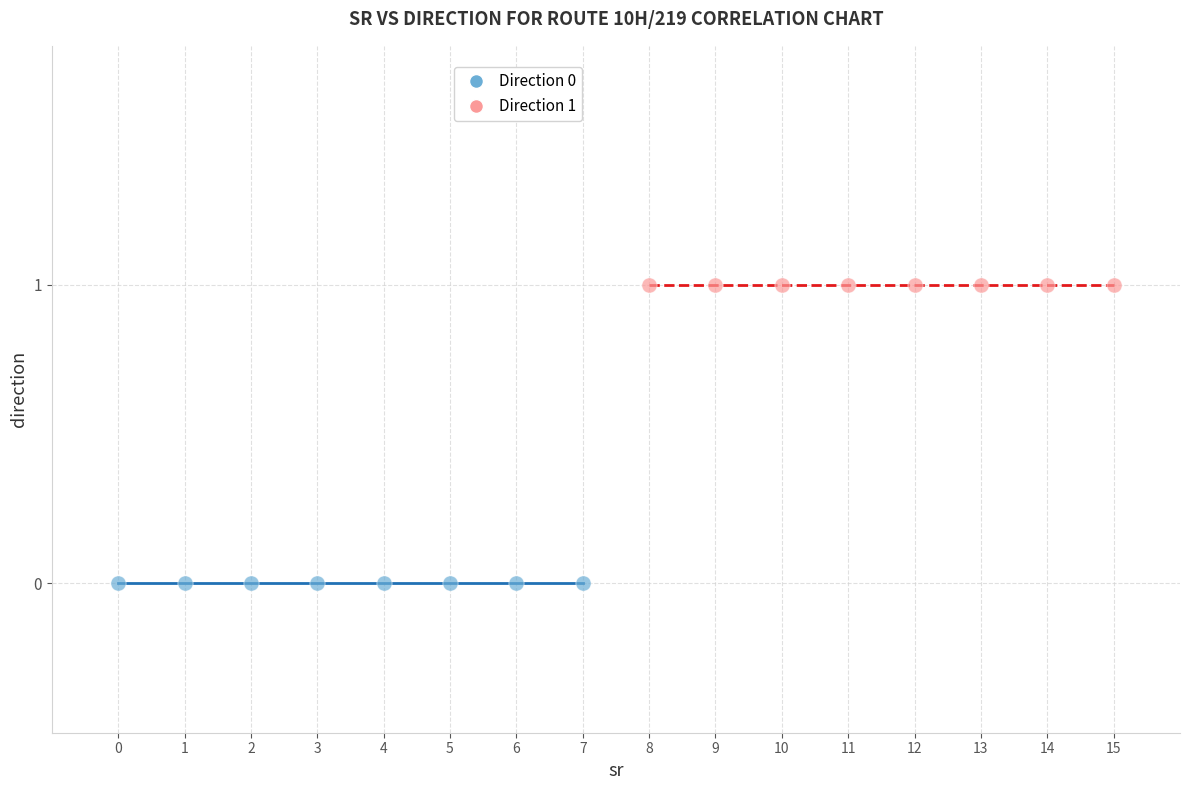

What are all the series names shown in the legend?

Direction 0, Direction 1